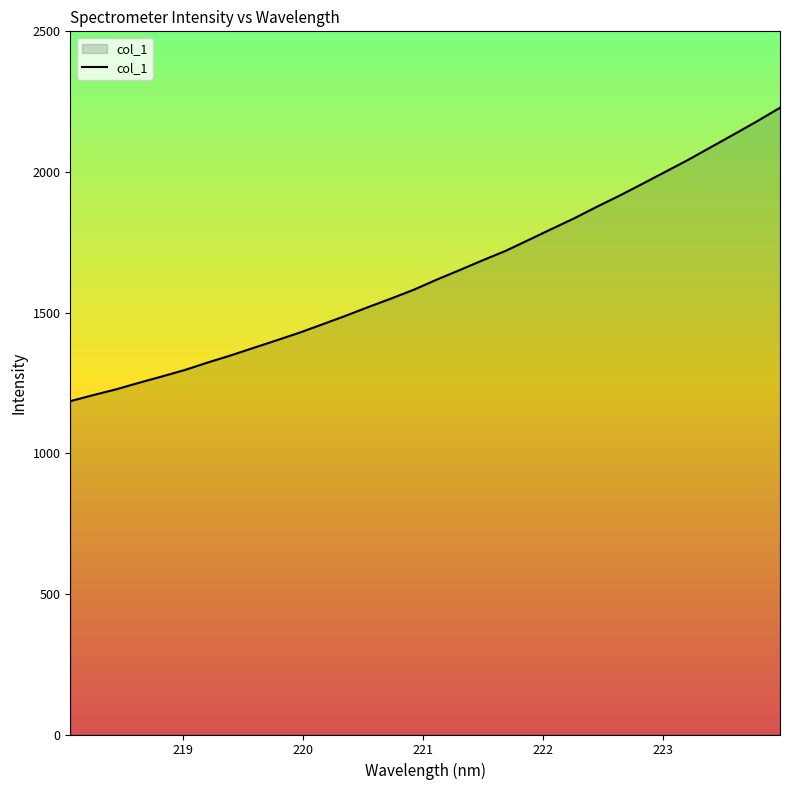

What is the greatest value displayed?

2228.4